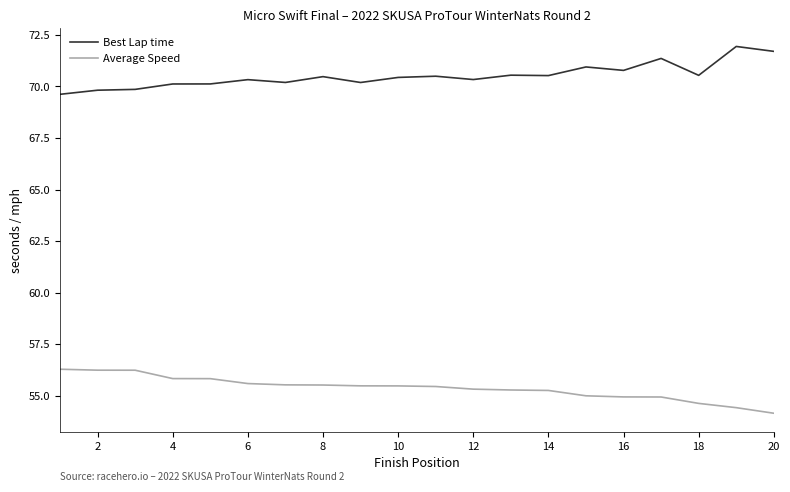

Which series has the largest total across all categories?

Best Lap time